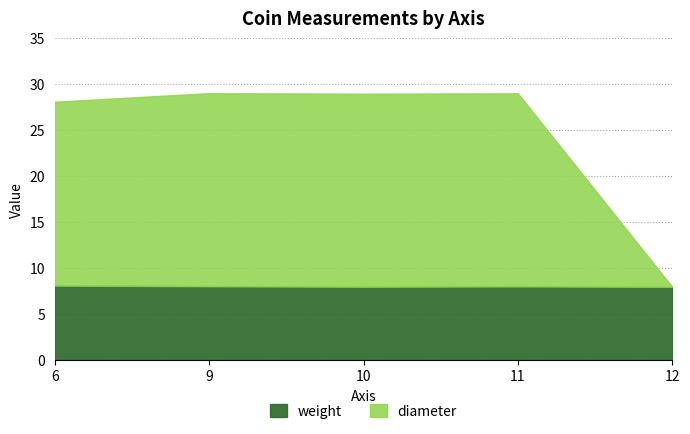

How many lines are shown in the chart?

2